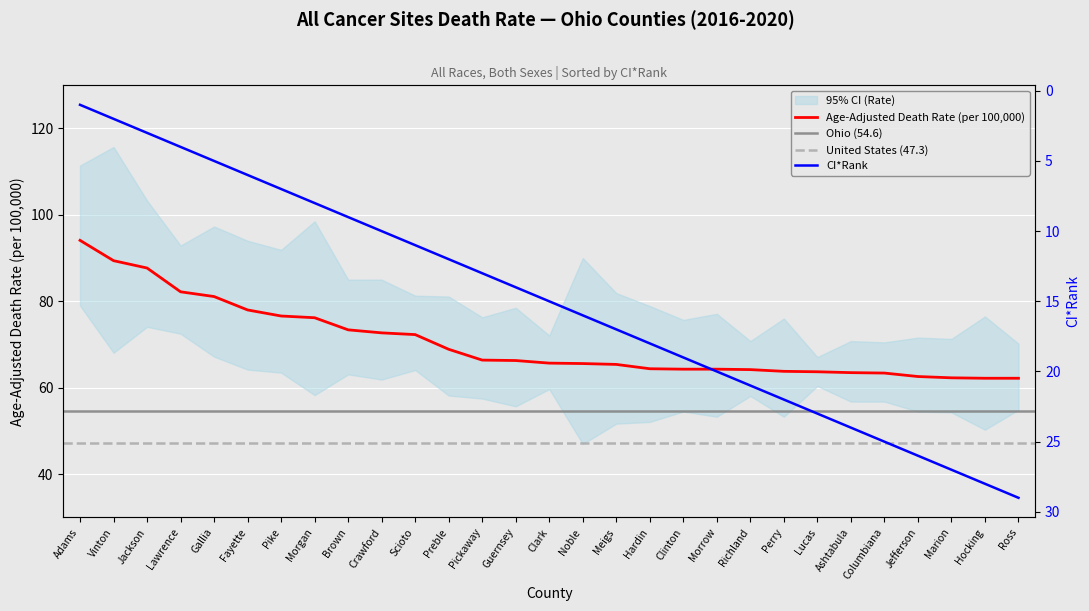

At which label does Age-Adjusted Death Rate reach its peak?

Adams